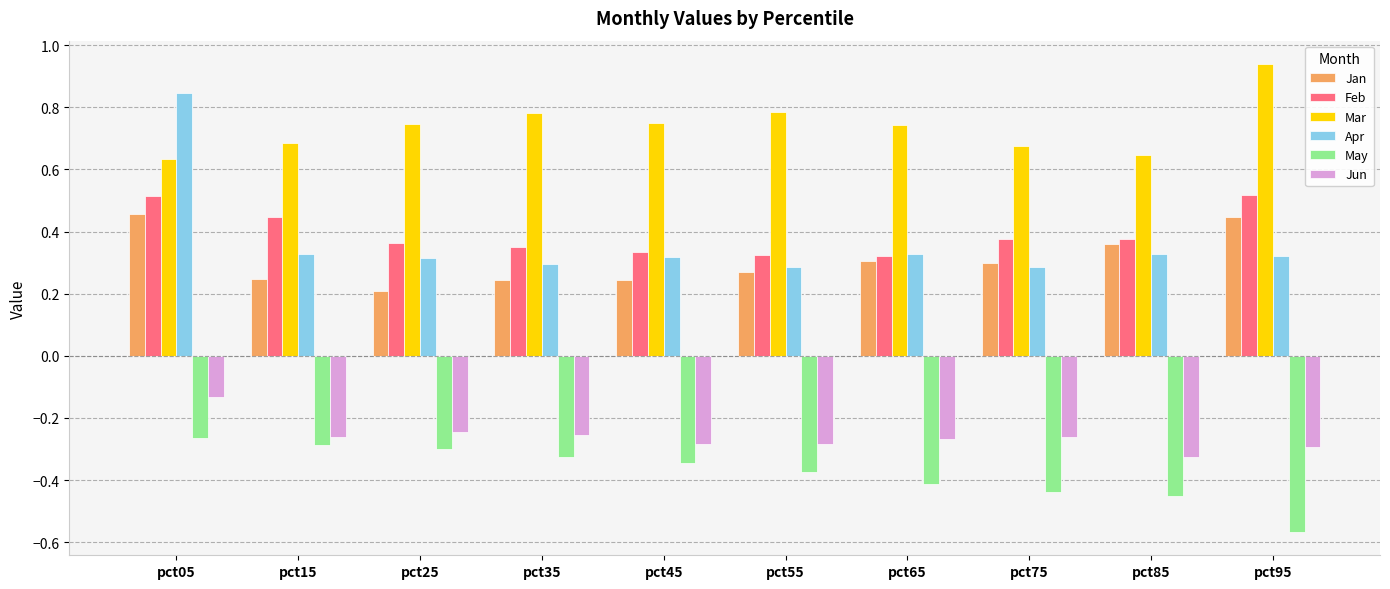

Which series has the largest total across all categories?

Mar